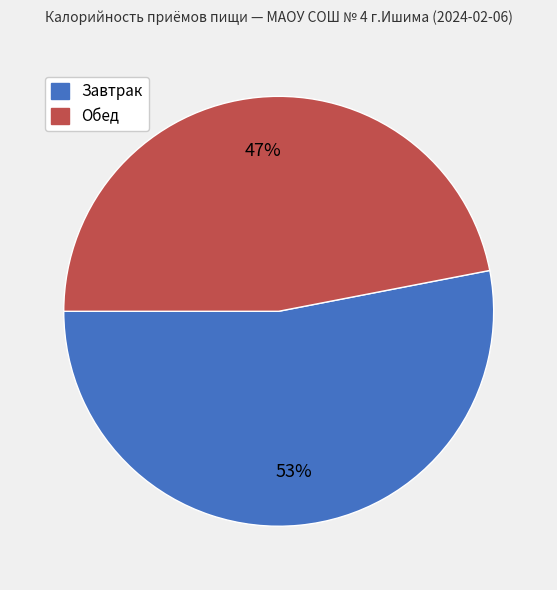

To the nearest percent, what is the combined percentage of Завтрак and Обед?

100%